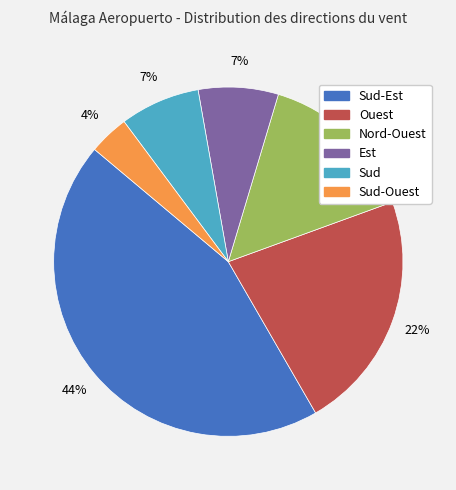

Is there a majority slice in this chart?

No